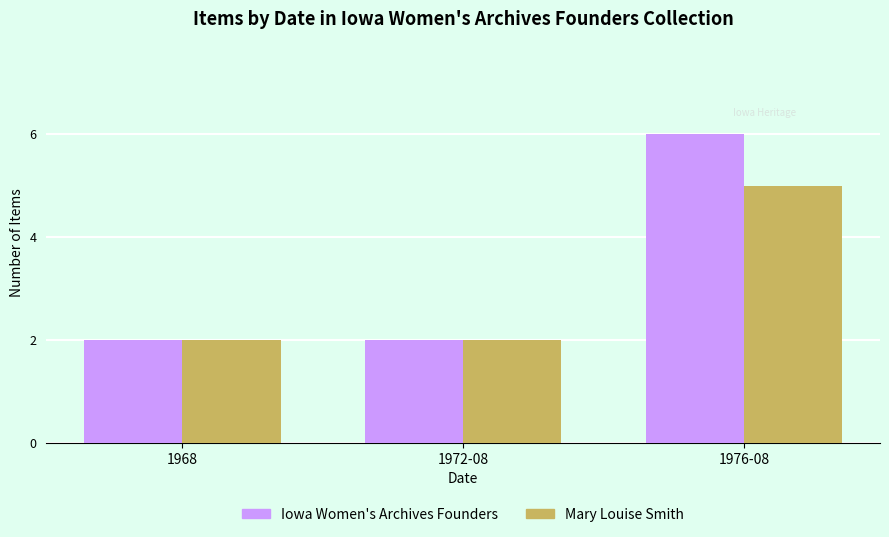

Which series has the largest range (max minus min)?

Iowa Women's Archives Founders